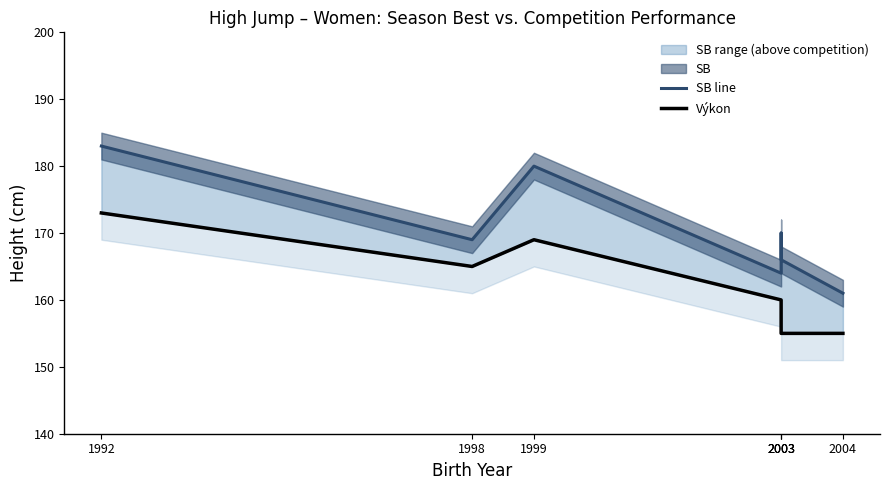

True or false: SB line and Výkon cross at least once.

False